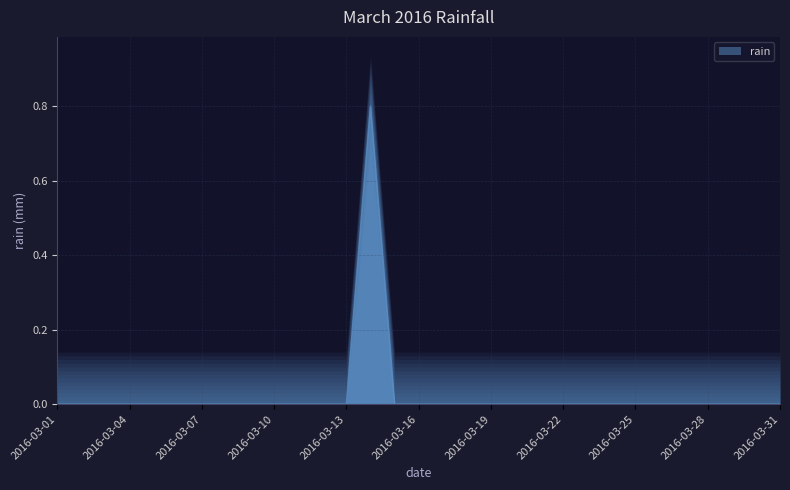

Reading left to right, extract all data points from this chart.

2016-03-01=0.0	2016-03-02=0.0	2016-03-03=0.0	2016-03-04=0.0	2016-03-05=0.0	2016-03-06=0.0	2016-03-07=0.0	2016-03-08=0.0	2016-03-09=0.0	2016-03-10=0.0	2016-03-11=0.0	2016-03-12=0.0	2016-03-13=0.0	2016-03-14=0.8	2016-03-15=0.0	2016-03-16=0.0	2016-03-17=0.0	2016-03-18=0.0	2016-03-19=0.0	2016-03-20=0.0	2016-03-21=0.0	2016-03-22=0.0	2016-03-23=0.0	2016-03-24=0.0	2016-03-25=0.0	2016-03-26=0.0	2016-03-27=0.0	2016-03-28=0.0	2016-03-29=0.0	2016-03-30=0.0	2016-03-31=0.0